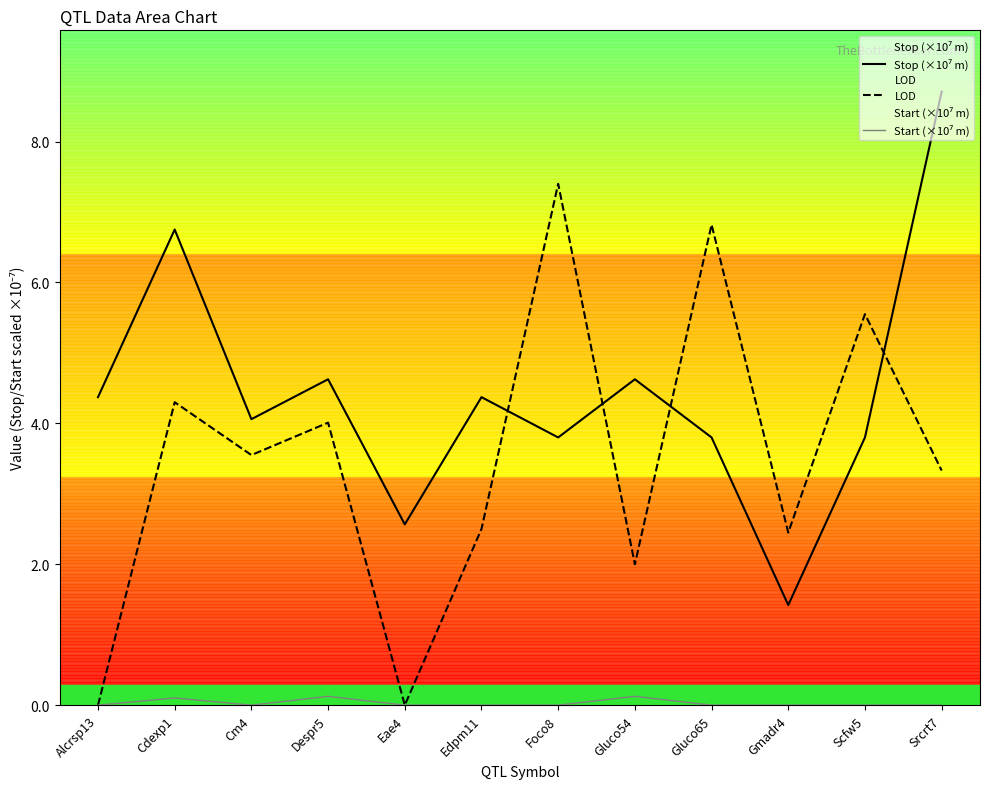

What is the highest value of the LOD series?

7.4